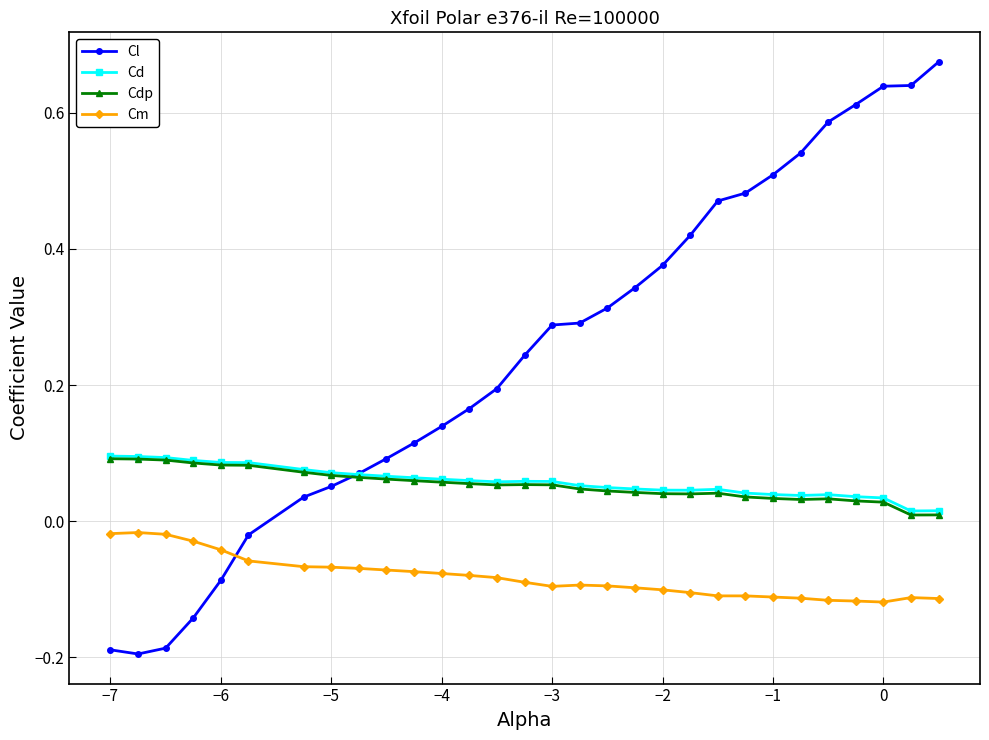

Which series has the widest spread of values?

Cl